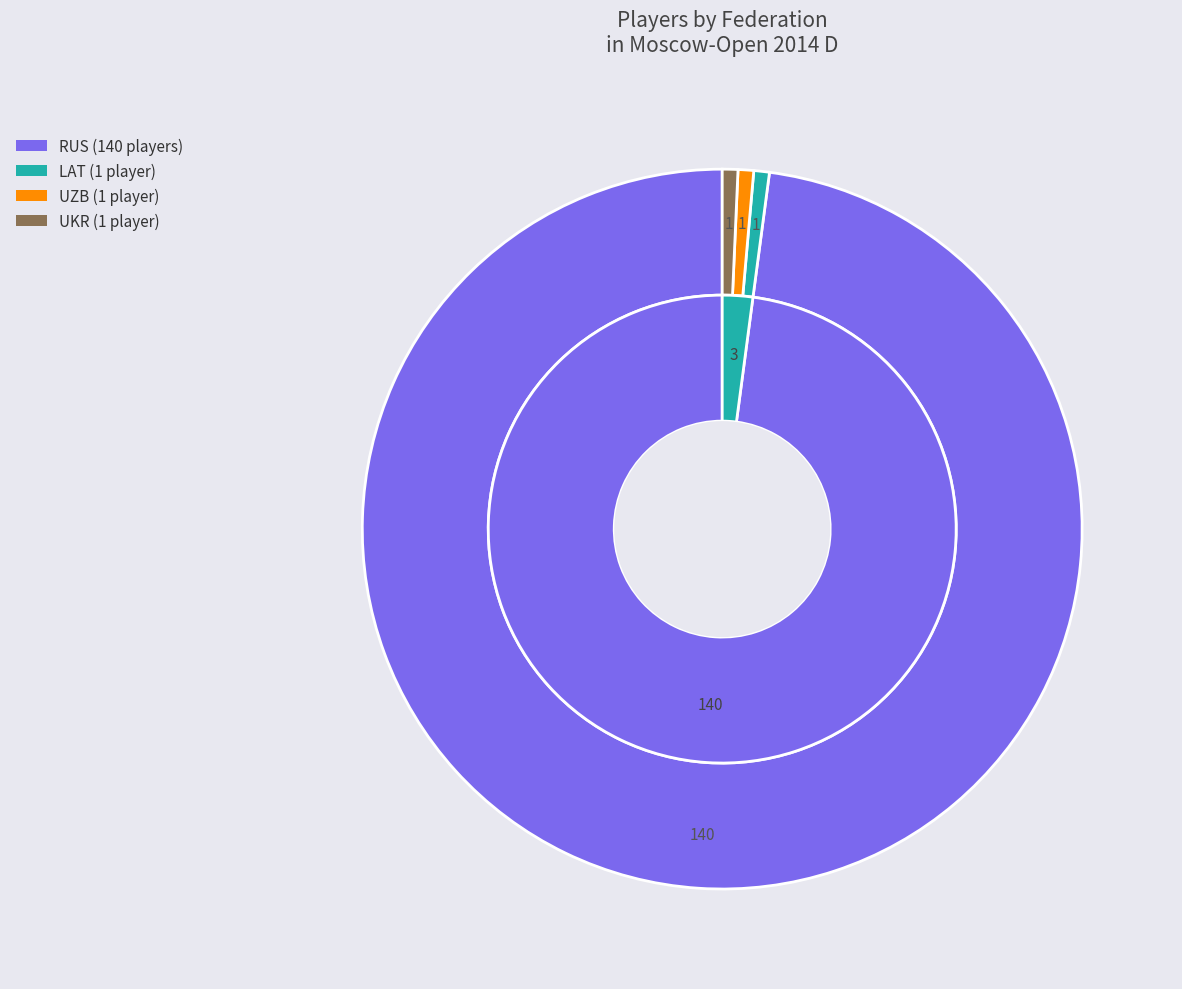

True or false: UZB accounts for 12% of the total.

False